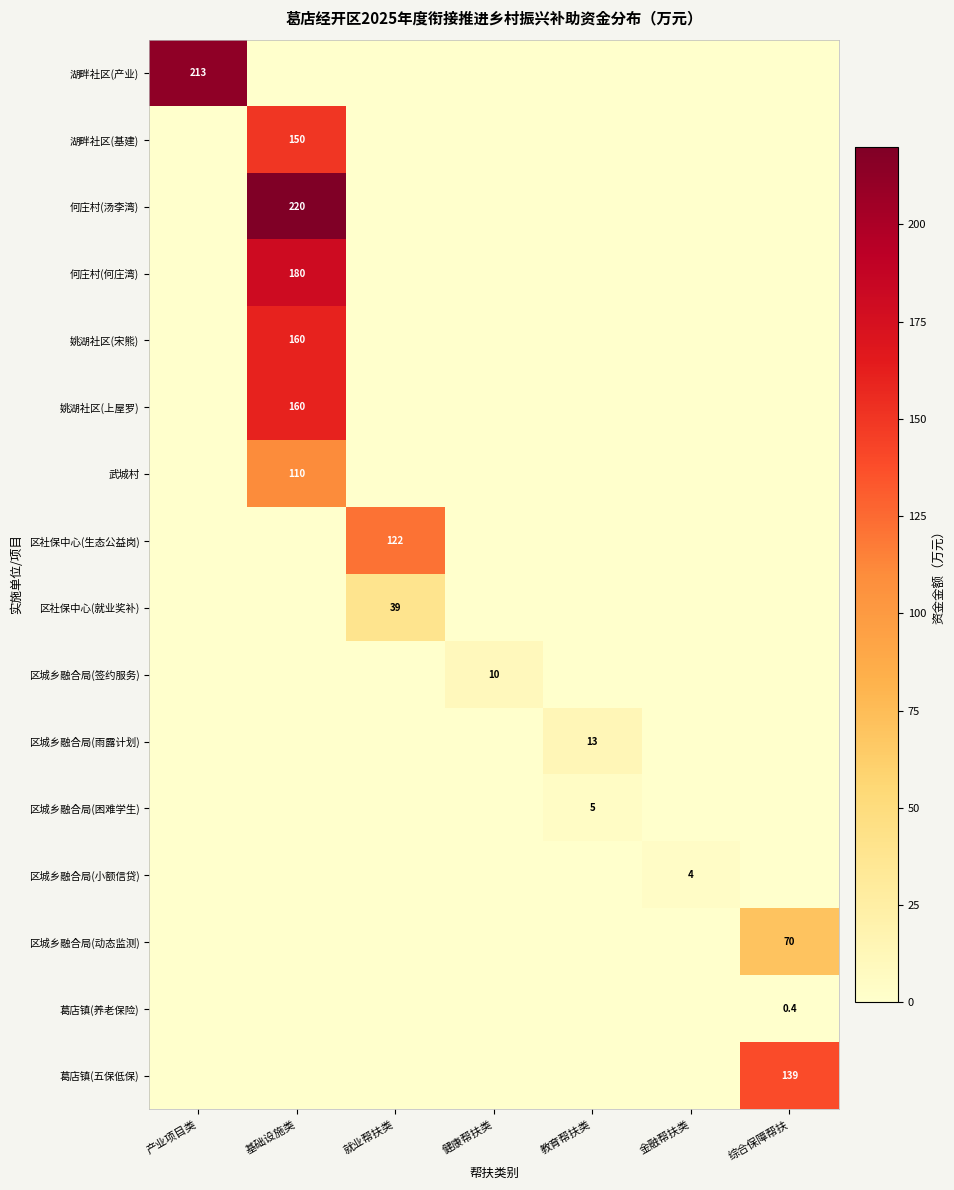

The value of 姚湖社区(上屋罗) at 基础设施类 is 69.9. True or false?

False